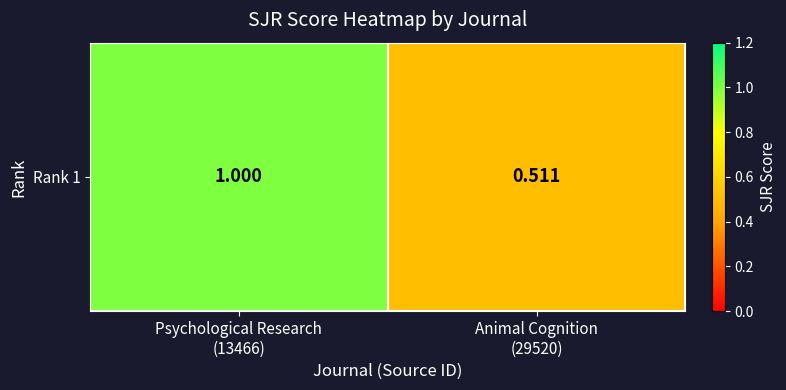

Which label corresponds to the largest value in the chart?

Psychological Research
(13466)